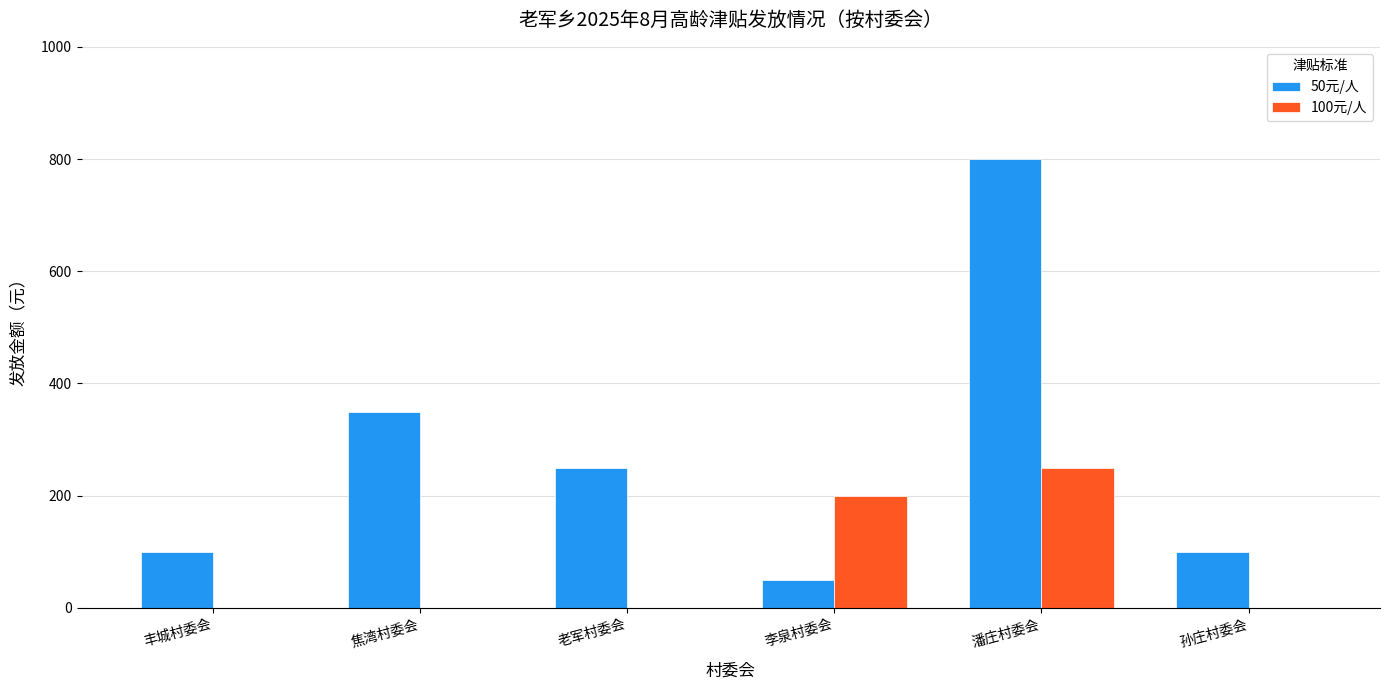

What is the greatest value displayed?

800